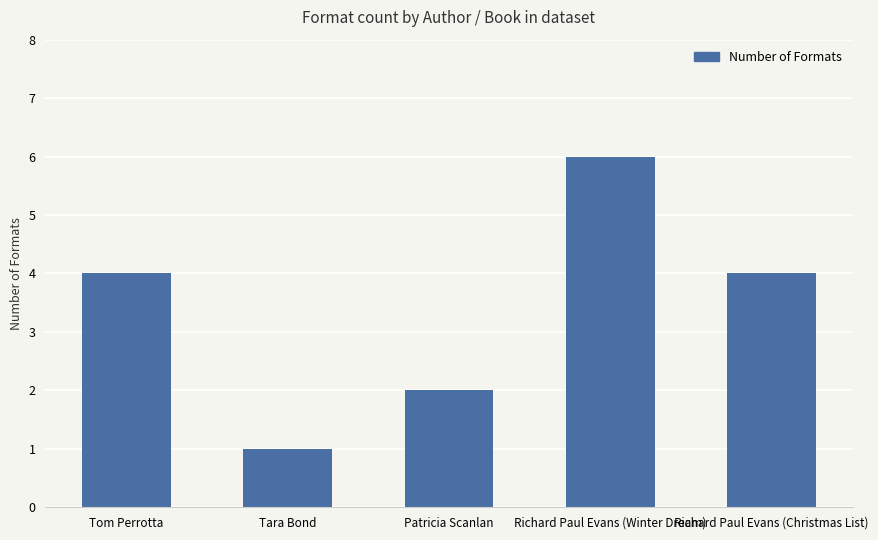

What is the value of the 5th bar from the left?

4